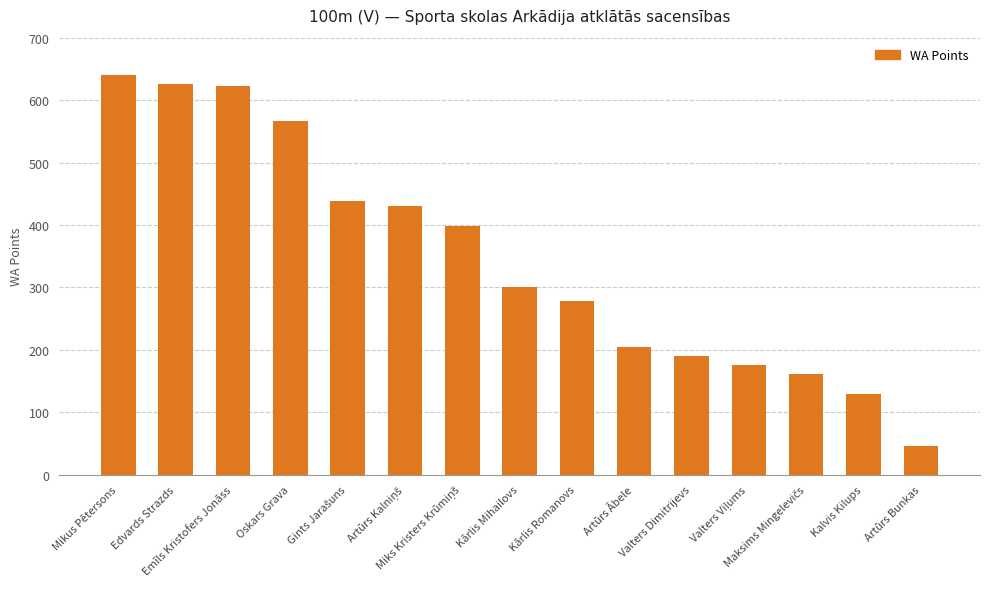

Which label corresponds to the largest value in the chart?

Mikus Pētersons